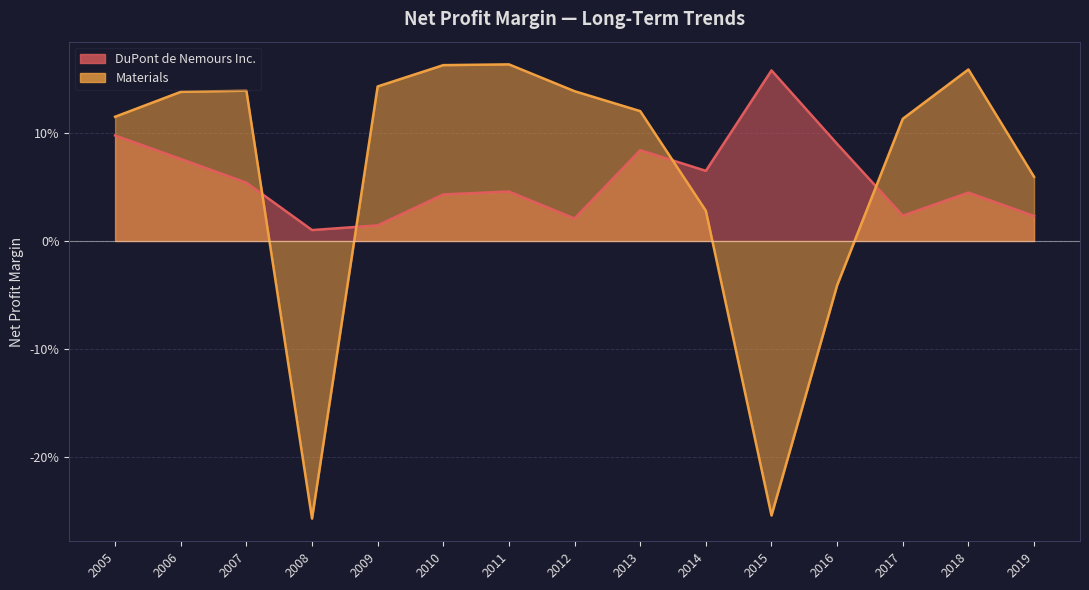

Which series changed the most between 2019 and 2012?

Materials